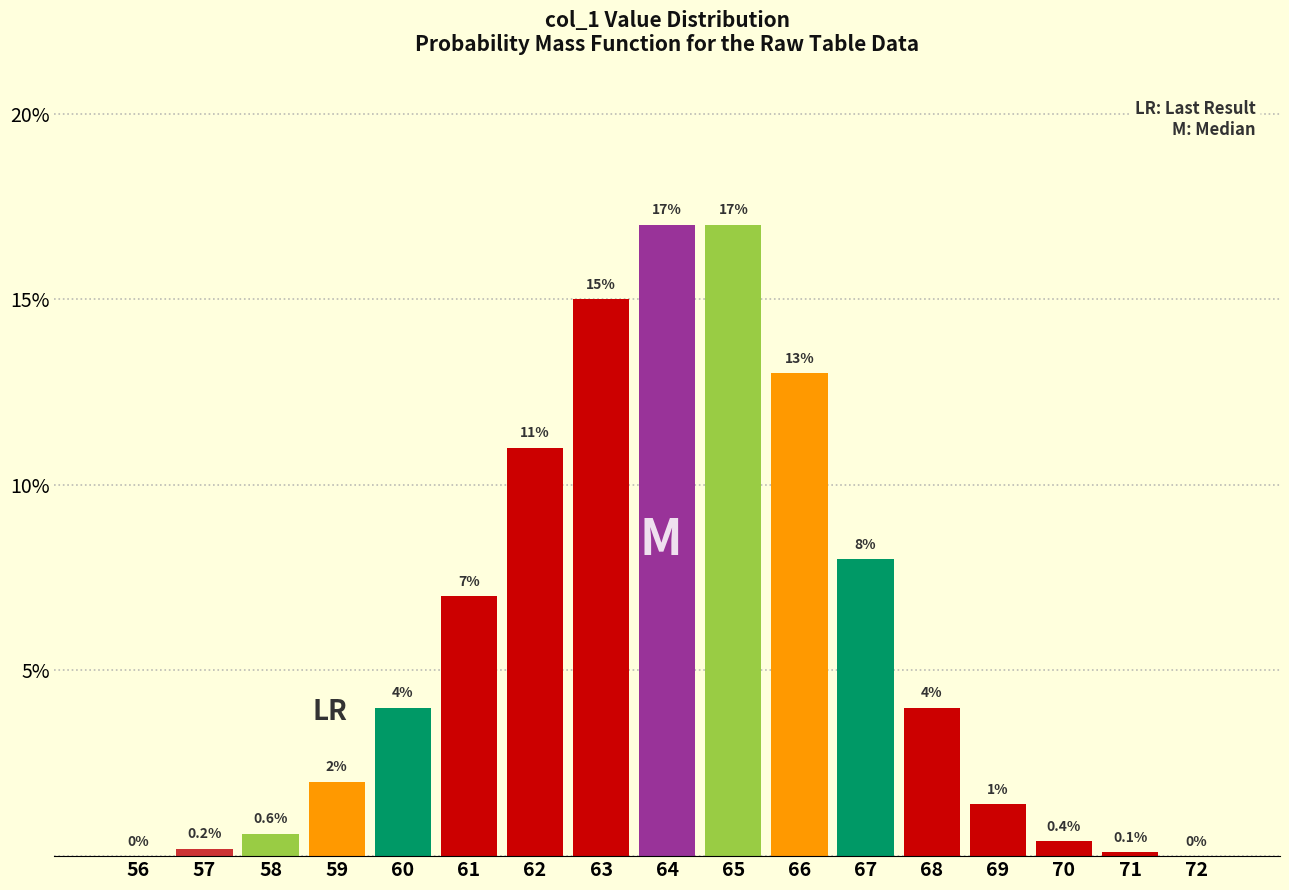

Reading left to right, list all the values displayed in this chart.

56=0.0	57=0.2	58=0.6	59=2.0	60=4.0	61=7.0	62=11.0	63=15.0	64=17.0	65=17.0	66=13.0	67=8.0	68=4.0	69=1.4	70=0.4	71=0.1	72=0.0